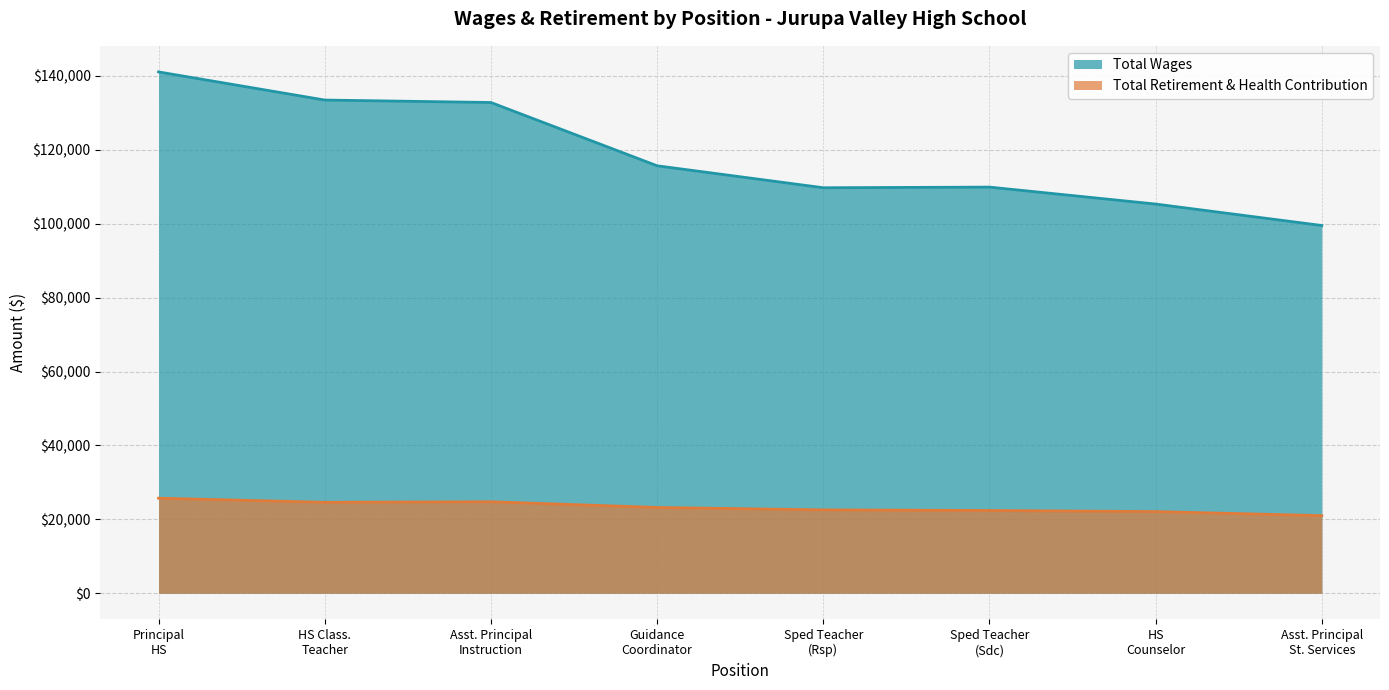

What is the value of the Total Wages point at the 8th from the left?

99491